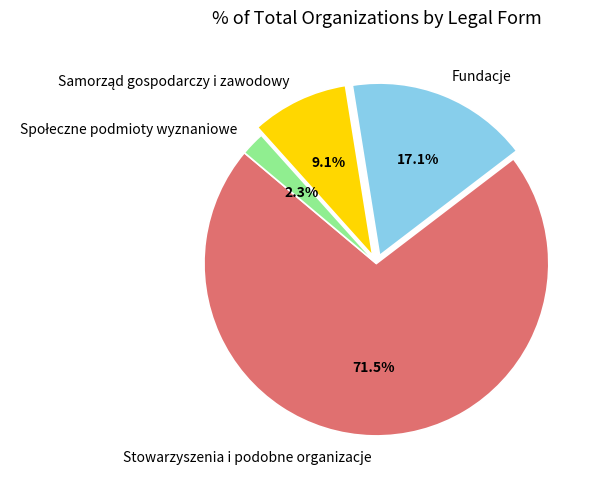

Which category has the biggest portion of the pie?

Stowarzyszenia i podobne organizacje